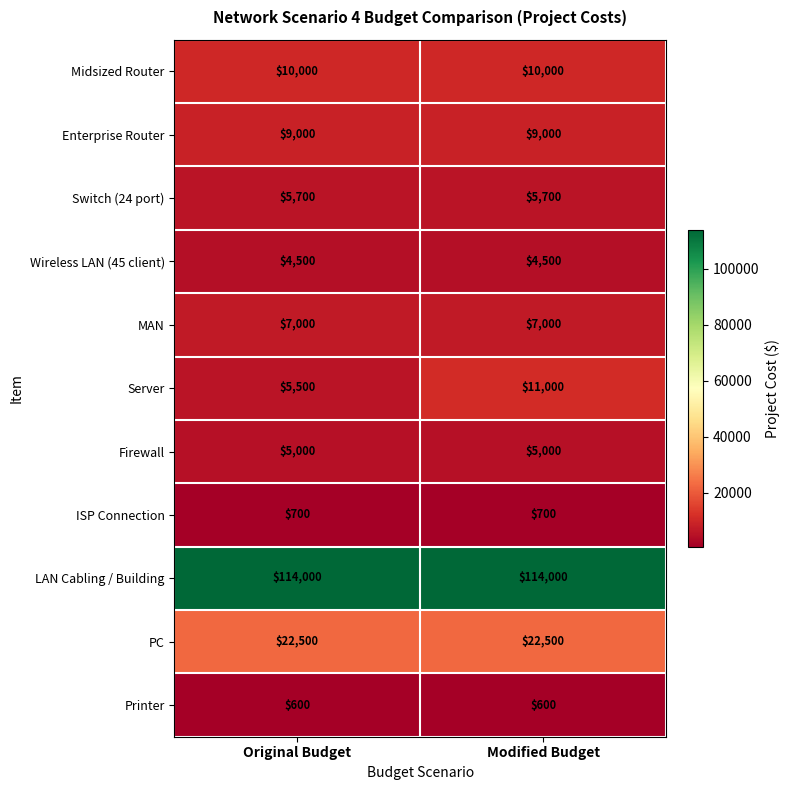

Reading left to right, extract all data points from this chart.

Midsized Router: 10000	10000
Enterprise Router: 9000	9000
Switch (24 port): 5700	5700
Wireless LAN (45 client): 4500	4500
MAN: 7000	7000
Server: 5500	11000
Firewall: 5000	5000
ISP Connection: 700	700
LAN Cabling / Building: 114000	114000
PC: 22500	22500
Printer: 600	600